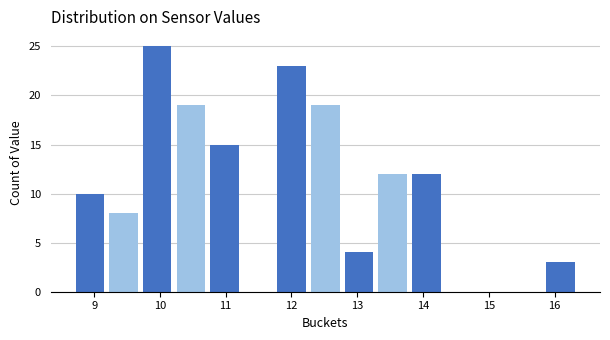

Reading left to right, list every bar in this chart as the range it spans on the x-axis followed by its height. Neither the bar edges nor the heights are printed on the chart, so give them approximately, as read against the axes.

8.7 to 9.2: 10
9.2 to 9.7: 8
9.7 to 10.2: 25
10.2 to 10.7: 19
10.7 to 11.2: 15
11.2 to 11.7: 0
11.7 to 12.3: 23
12.3 to 12.8: 19
12.8 to 13.3: 4
13.3 to 13.8: 12
13.8 to 14.3: 12
14.3 to 14.8: 0
14.8 to 15.3: 0
15.3 to 15.8: 0
15.8 to 16.4: 3